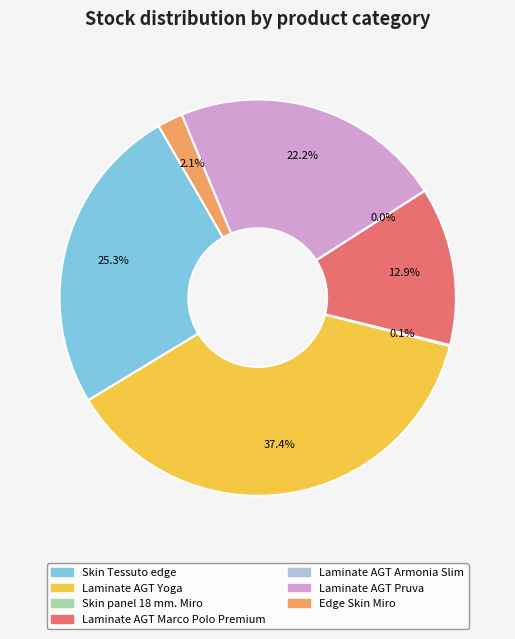

Does any single category account for the majority?

No